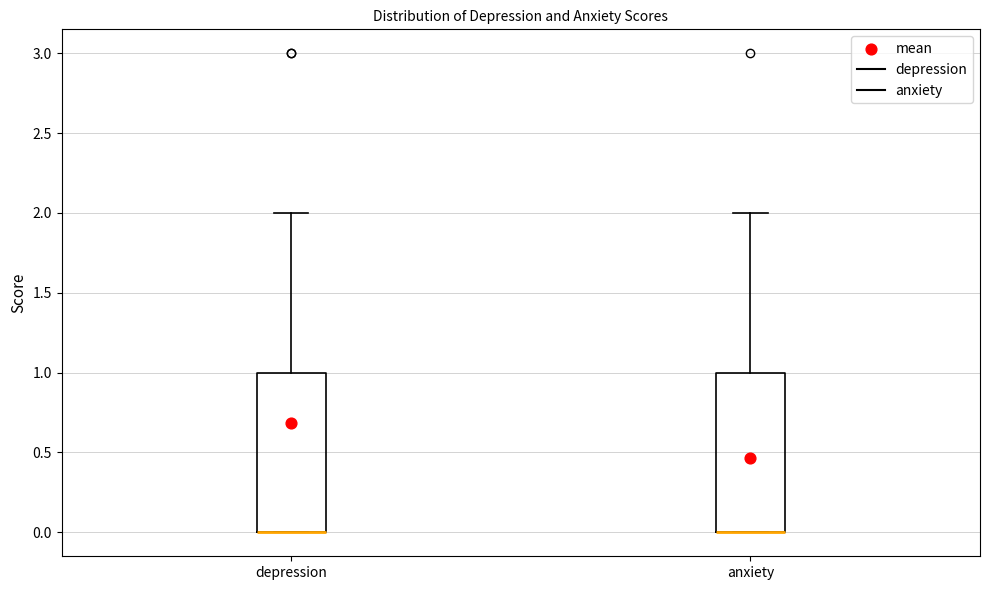

Reading left to right, read every box against the y-axis: the position of its median line, the range the box covers, and the ends of its whiskers. The values are not printed on the chart, so give them approximately, as read against the axis.

depression: median 0 (drawn on the box's lower edge), box 0 to 1, whiskers 0 to 2
anxiety: median 0 (drawn on the box's lower edge), box 0 to 1, whiskers 0 to 2